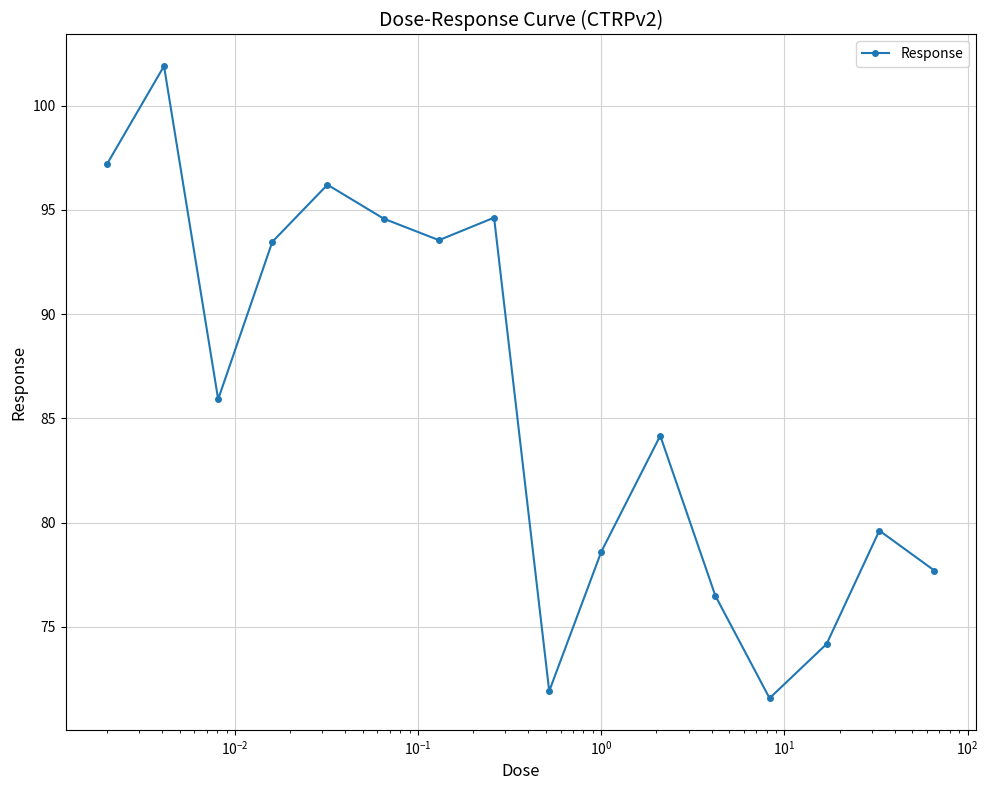

What is the value of the 14th point from the left?

74.2